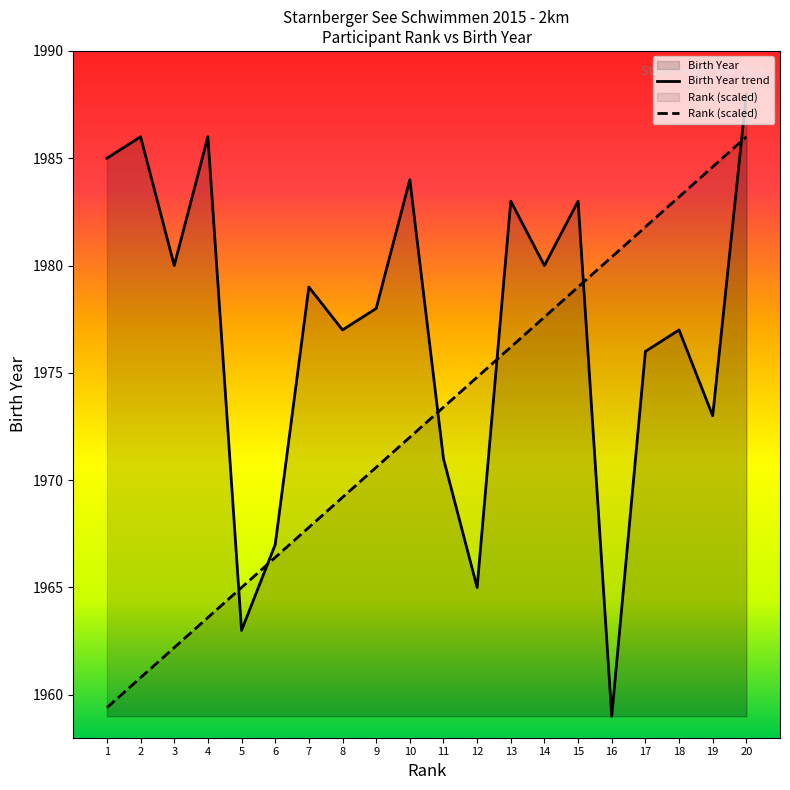

List the series in order of their overall mean, highest first.

Birth Year trend, Rank (scaled)